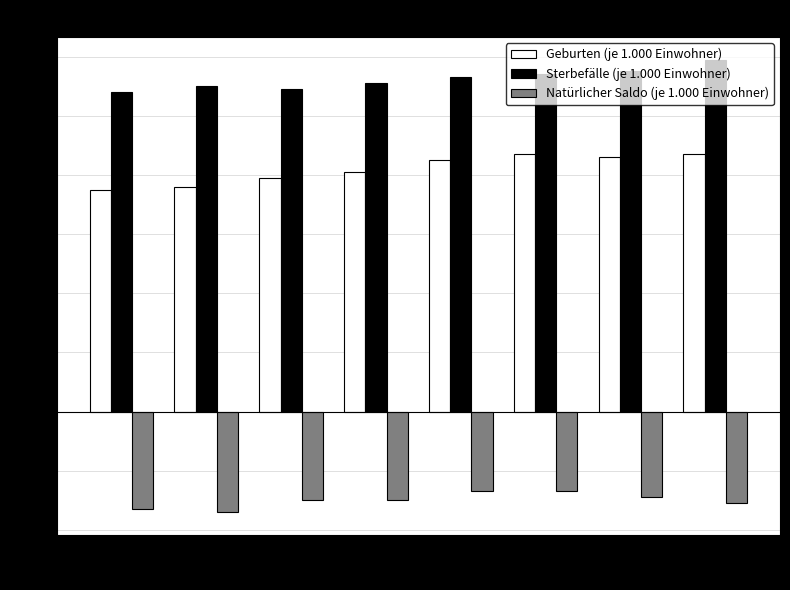

What is the smallest value displayed?

-3.4